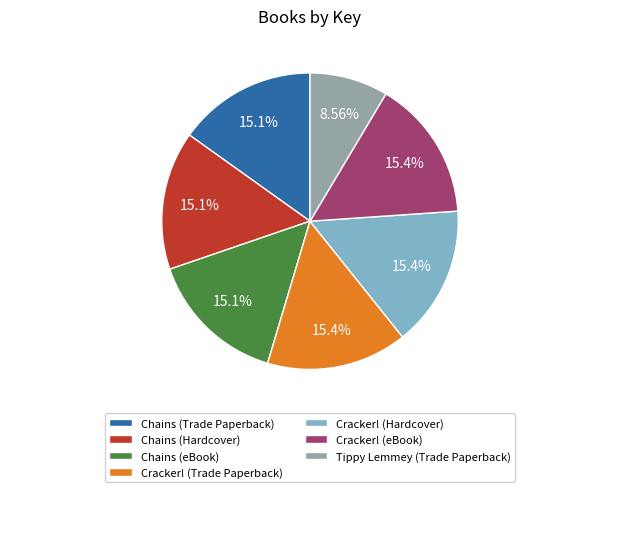

Is there any slice that represents more than half of the pie?

No